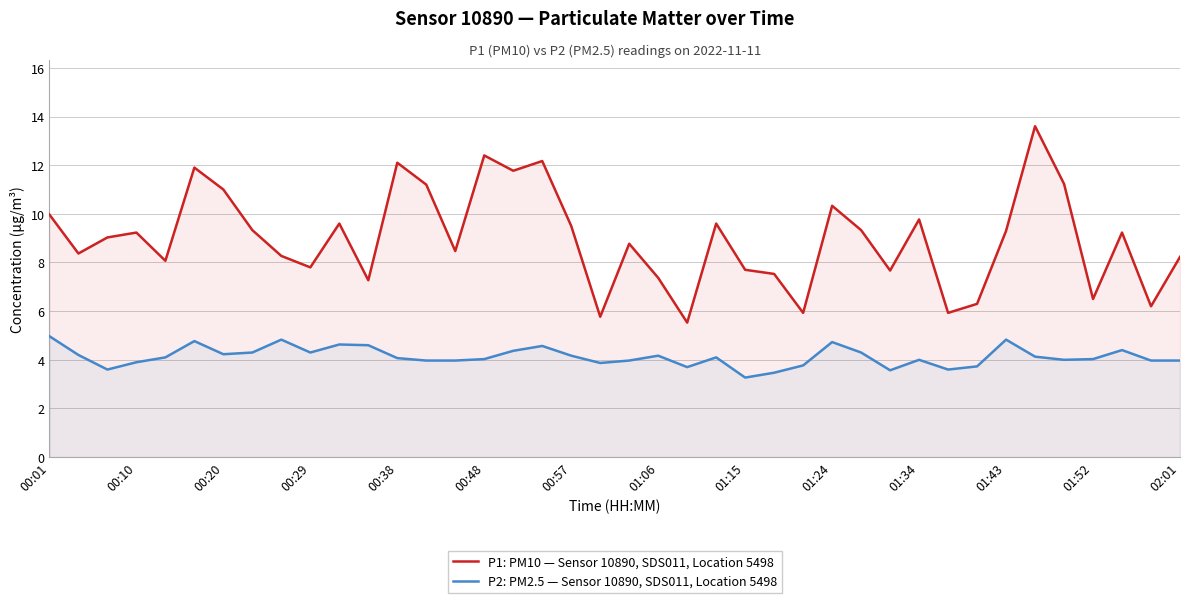

How many data points in P2: PM2.5 — Sensor 10890, SDS011, Location 5498 are above 4?

23